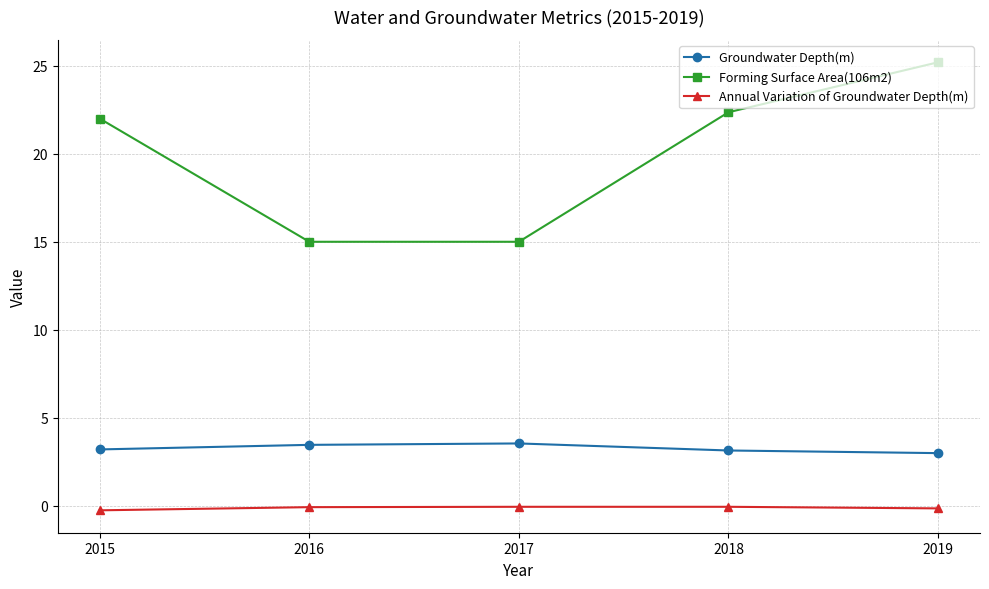

What is the value of the Forming Surface Area(106m2) point at the 3rd from the left?

15.0